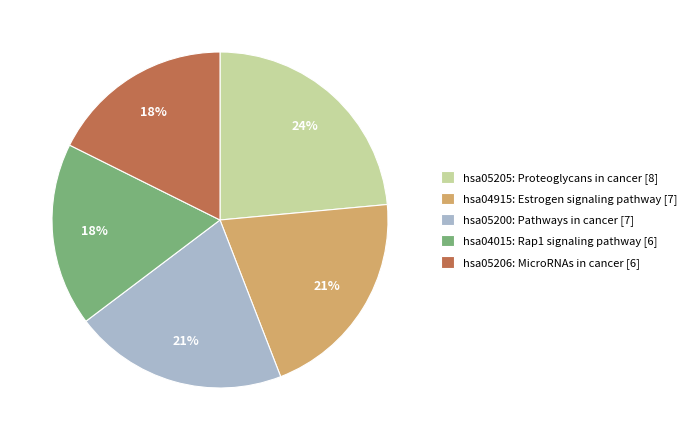

Approximately how many times larger is the value at hsa05206: MicroRNAs in cancer [6] compared to hsa04915: Estrogen signaling pathway [7]?

0.9